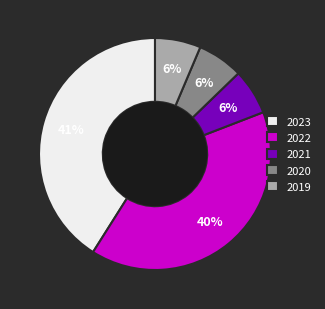

Is the sum of 2022 and 2021 greater than half?

No